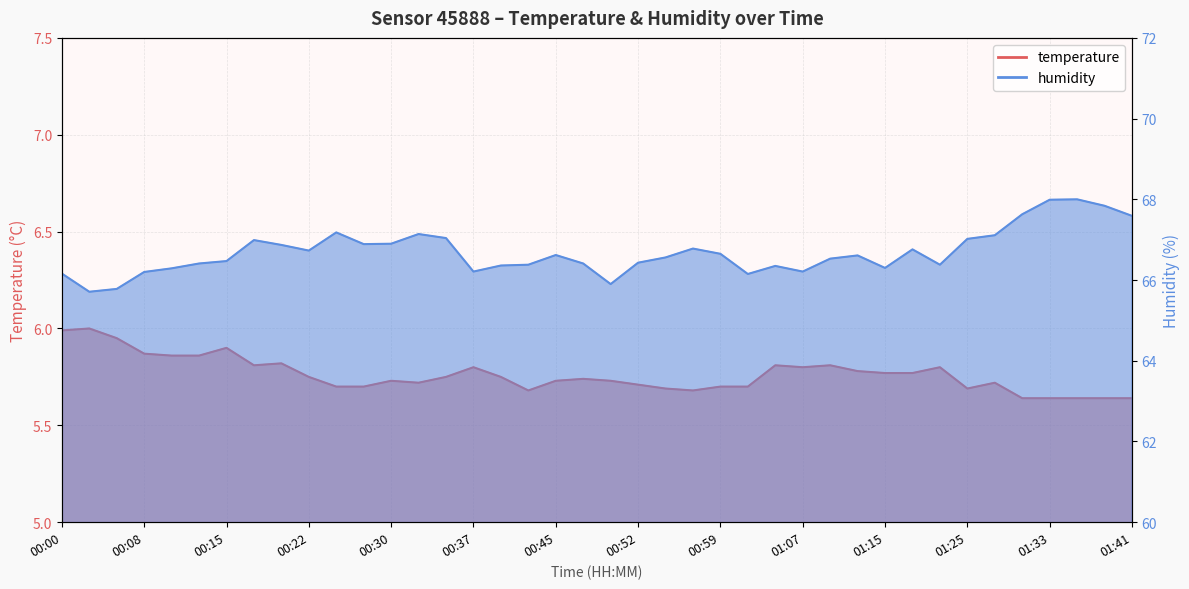

What is the average value of the humidity series?

66.7